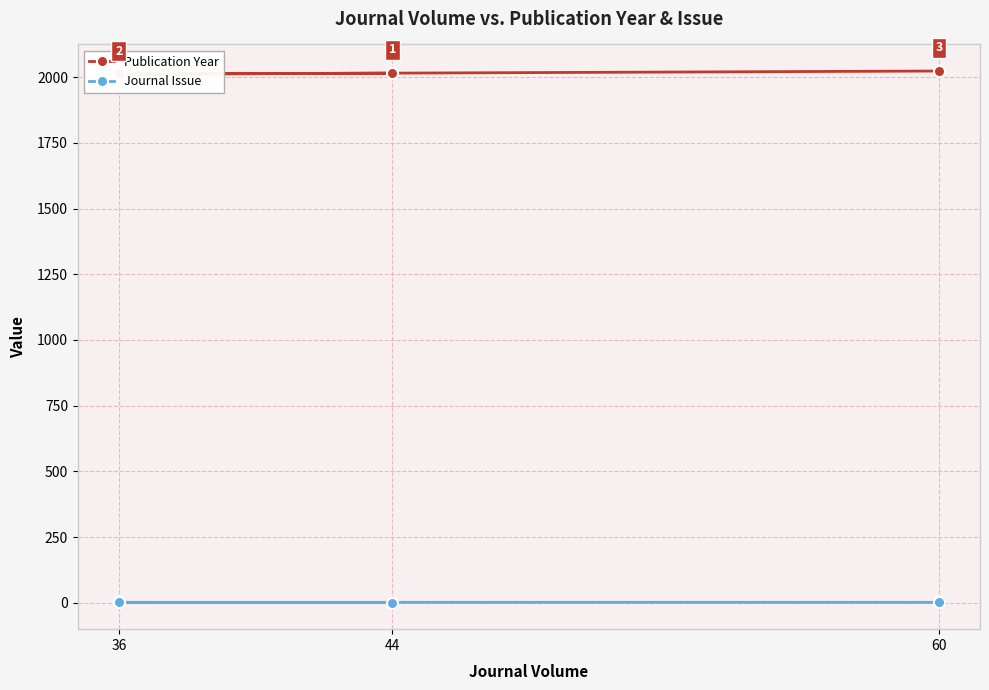

How many Publication Year values are between 2011 and 2023?

3